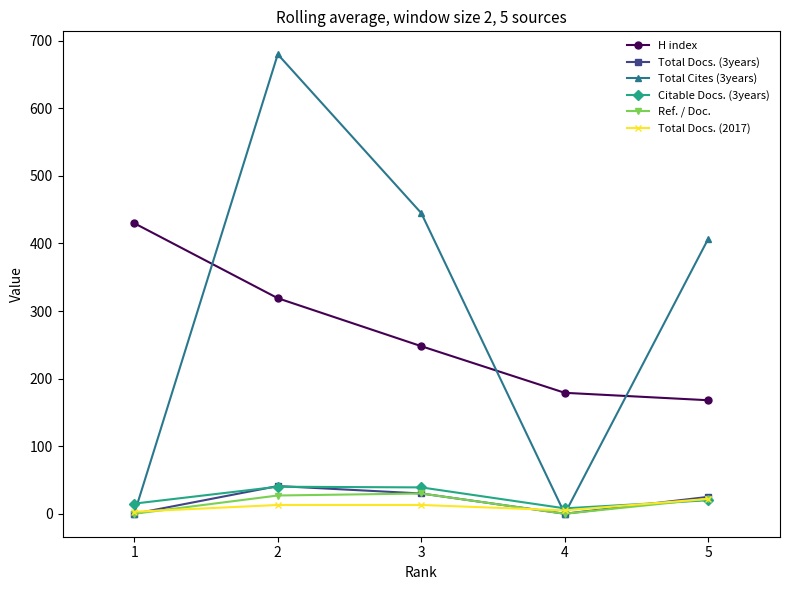

Is the value of Total Docs. (2017) at 1 greater than the value of Total Cites (3years) at 2?

No